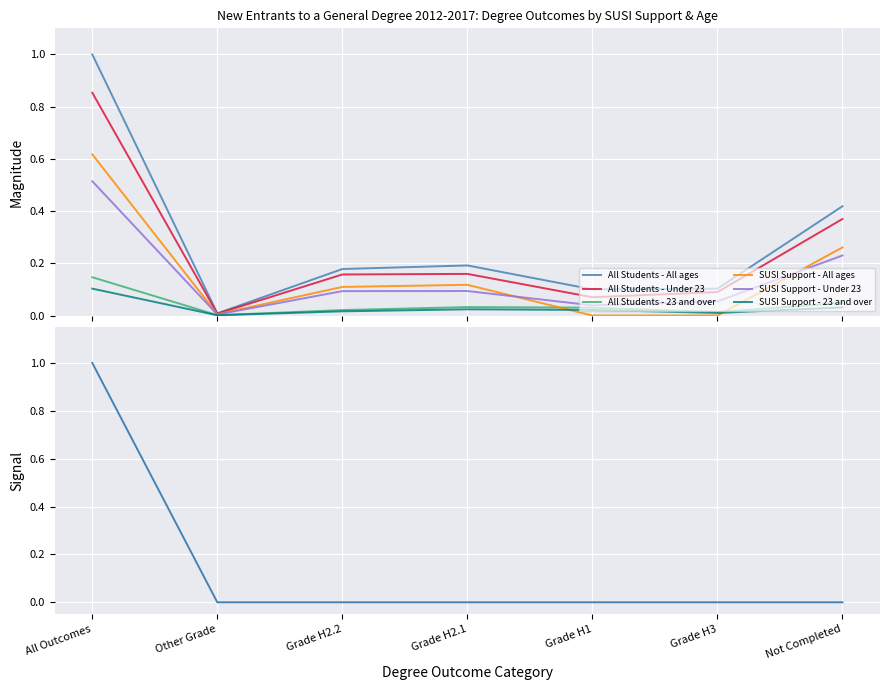

What position from the right is Not Completed?

1